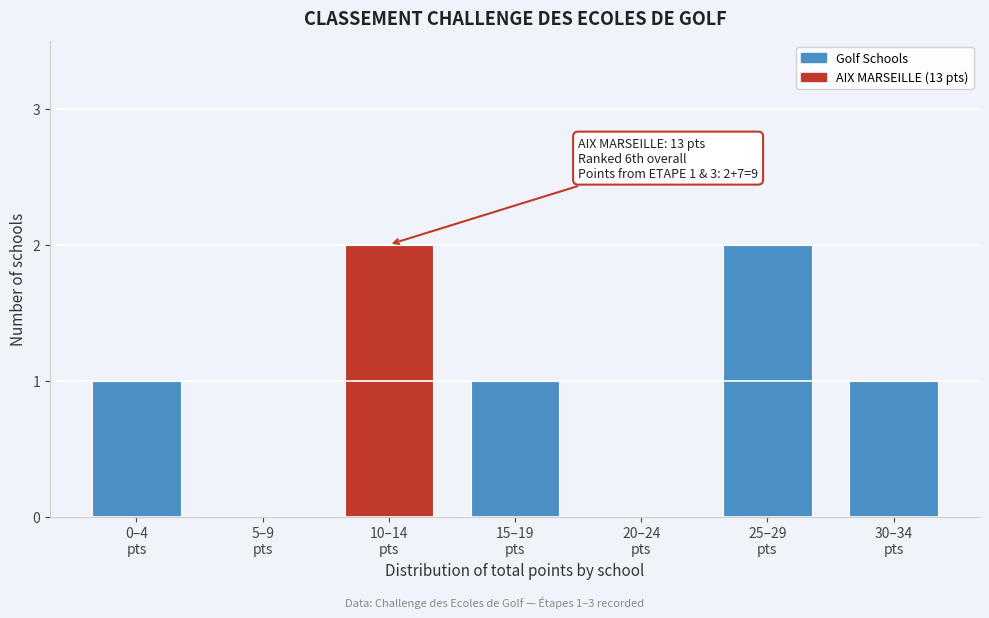

What is the sum of all values?

7